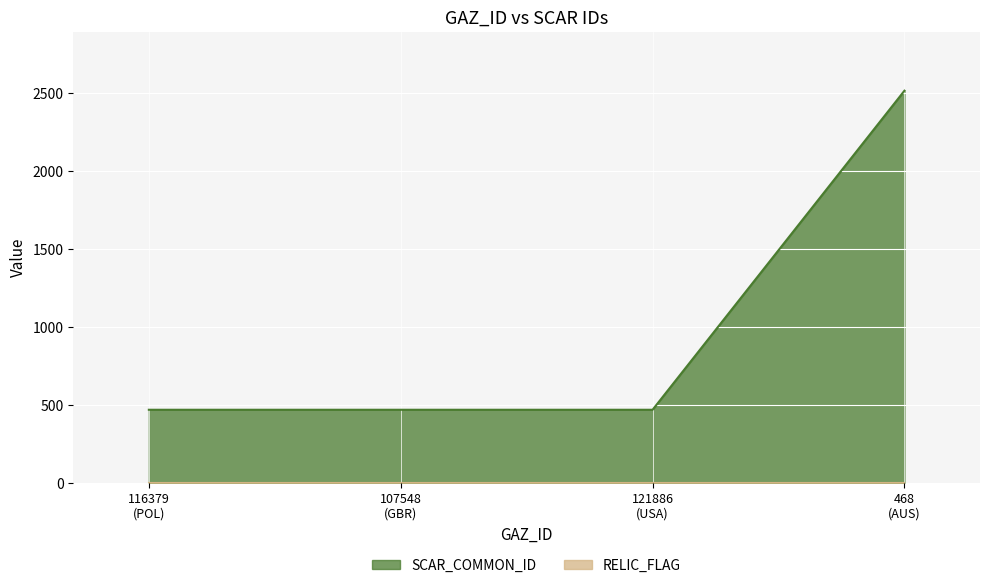

What is the average value of the SCAR_COMMON_ID series?

979